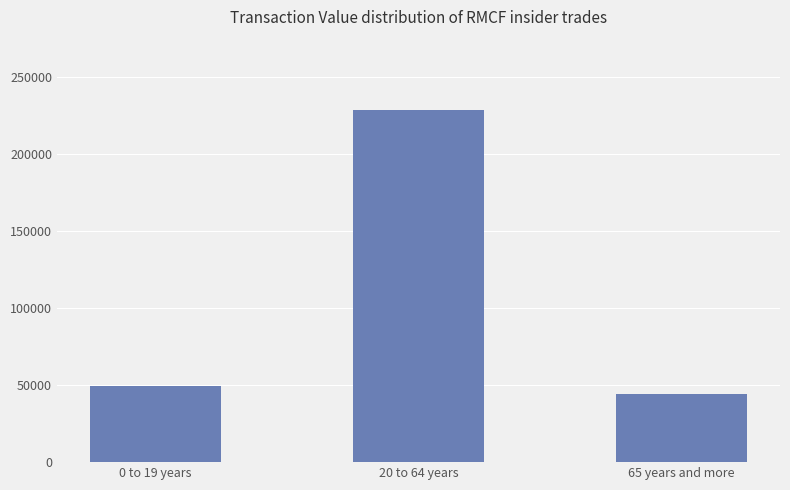

Does the chart contain any negative values?

No